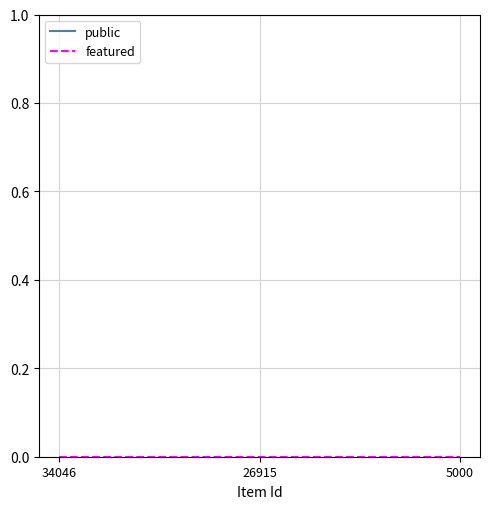

Which series has the largest total across all categories?

public